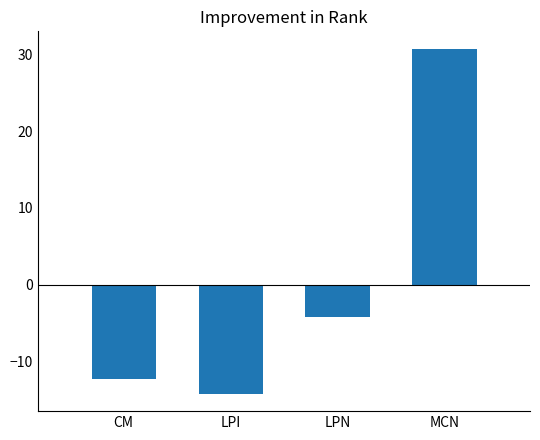

List the labels in order of value, smallest first.

LPI, CM, LPN, MCN